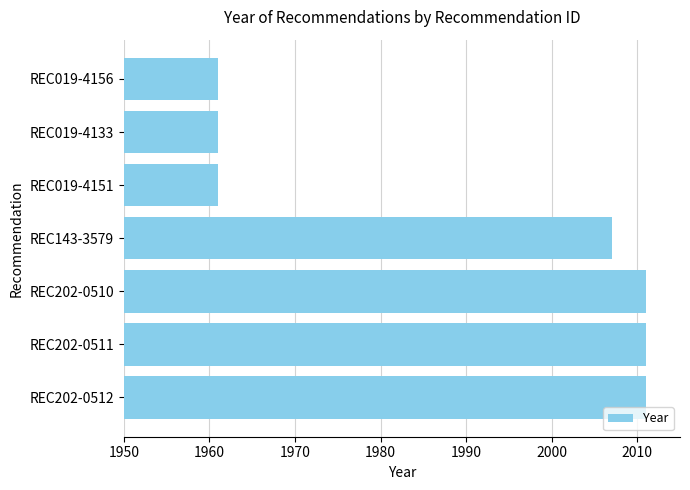

At which label is the value closest to 1986?

REC143-3579